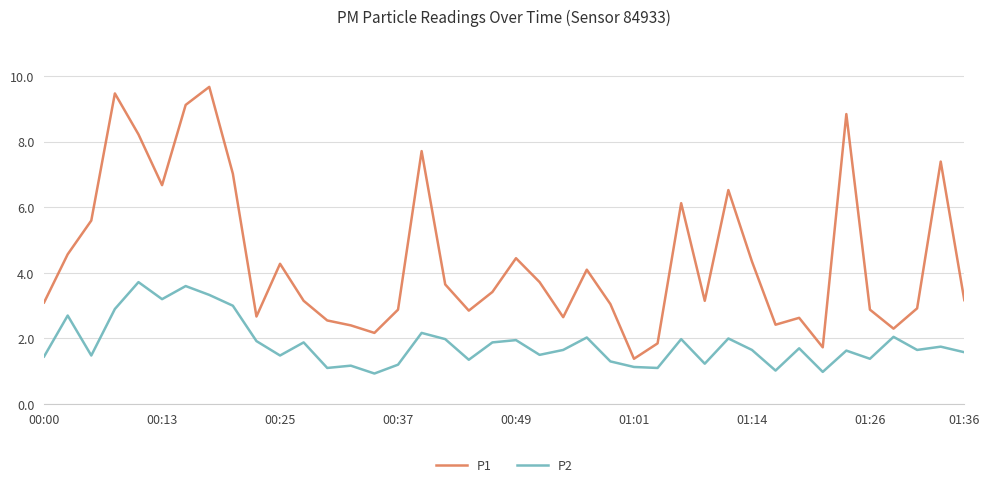

Rank the series by their maximum value, from lowest to highest.

P2, P1